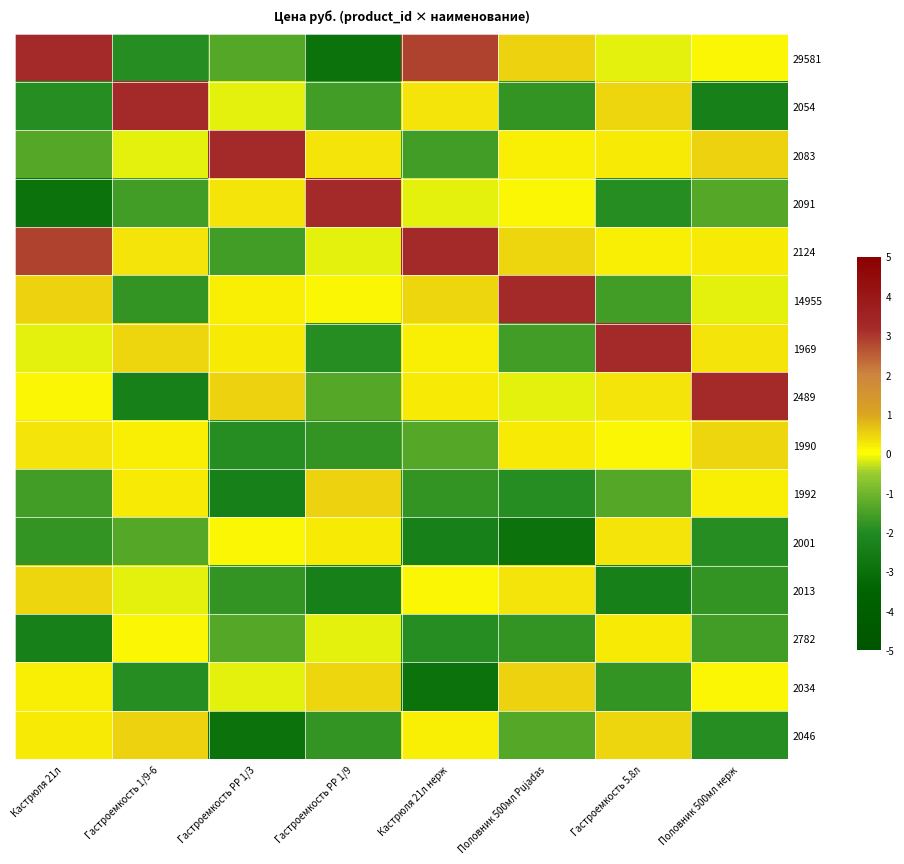

Reading left to right, list all the values displayed in this chart.

29581: Кастрюля 21л=3.2	Гастроемкость 1/9-6=-1.9	Гастроемкость PP 1/3=-1.4	Гастроемкость PP 1/9=-2.9	Кастрюля 21л нерж=2.9	Половник 500мл Pujadas=0.5	Гастроемкость 5.8л=-0.1	Половник 500мл нерж=0.1
2054: Кастрюля 21л=-1.9	Гастроемкость 1/9-6=3.2	Гастроемкость PP 1/3=-0.1	Гастроемкость PP 1/9=-1.6	Кастрюля 21л нерж=0.3	Половник 500мл Pujadas=-1.8	Гастроемкость 5.8л=0.4	Половник 500мл нерж=-2.4
2083: Кастрюля 21л=-1.4	Гастроемкость 1/9-6=-0.1	Гастроемкость PP 1/3=3.2	Гастроемкость PP 1/9=0.3	Кастрюля 21л нерж=-1.6	Половник 500мл Pujadas=0.2	Гастроемкость 5.8л=0.2	Половник 500мл нерж=0.5
2091: Кастрюля 21л=-2.9	Гастроемкость 1/9-6=-1.6	Гастроемкость PP 1/3=0.3	Гастроемкость PP 1/9=3.2	Кастрюля 21л нерж=-0.1	Половник 500мл Pujadas=0.1	Гастроемкость 5.8л=-1.9	Половник 500мл нерж=-1.4
2124: Кастрюля 21л=2.9	Гастроемкость 1/9-6=0.3	Гастроемкость PP 1/3=-1.6	Гастроемкость PP 1/9=-0.1	Кастрюля 21л нерж=3.2	Половник 500мл Pujadas=0.4	Гастроемкость 5.8л=0.2	Половник 500мл нерж=0.2
14955: Кастрюля 21л=0.5	Гастроемкость 1/9-6=-1.8	Гастроемкость PP 1/3=0.2	Гастроемкость PP 1/9=0.1	Кастрюля 21л нерж=0.4	Половник 500мл Pujadas=3.2	Гастроемкость 5.8л=-1.6	Половник 500мл нерж=-0.1
1969: Кастрюля 21л=-0.1	Гастроемкость 1/9-6=0.4	Гастроемкость PP 1/3=0.2	Гастроемкость PP 1/9=-1.9	Кастрюля 21л нерж=0.2	Половник 500мл Pujadas=-1.6	Гастроемкость 5.8л=3.2	Половник 500мл нерж=0.3
2489: Кастрюля 21л=0.1	Гастроемкость 1/9-6=-2.4	Гастроемкость PP 1/3=0.5	Гастроемкость PP 1/9=-1.4	Кастрюля 21л нерж=0.2	Половник 500мл Pujadas=-0.1	Гастроемкость 5.8л=0.3	Половник 500мл нерж=3.2
1990: Кастрюля 21л=0.3	Гастроемкость 1/9-6=0.2	Гастроемкость PP 1/3=-1.9	Гастроемкость PP 1/9=-1.8	Кастрюля 21л нерж=-1.4	Половник 500мл Pujadas=0.2	Гастроемкость 5.8л=0.1	Половник 500мл нерж=0.4
1992: Кастрюля 21л=-1.6	Гастроемкость 1/9-6=0.2	Гастроемкость PP 1/3=-2.4	Гастроемкость PP 1/9=0.5	Кастрюля 21л нерж=-1.8	Половник 500мл Pujadas=-1.9	Гастроемкость 5.8л=-1.4	Половник 500мл нерж=0.2
2001: Кастрюля 21л=-1.8	Гастроемкость 1/9-6=-1.4	Гастроемкость PP 1/3=0.1	Гастроемкость PP 1/9=0.2	Кастрюля 21л нерж=-2.4	Половник 500мл Pujadas=-2.9	Гастроемкость 5.8л=0.3	Половник 500мл нерж=-1.9
2013: Кастрюля 21л=0.4	Гастроемкость 1/9-6=-0.1	Гастроемкость PP 1/3=-1.8	Гастроемкость PP 1/9=-2.4	Кастрюля 21л нерж=0.1	Половник 500мл Pujadas=0.3	Гастроемкость 5.8л=-2.4	Половник 500мл нерж=-1.8
2782: Кастрюля 21л=-2.4	Гастроемкость 1/9-6=0.1	Гастроемкость PP 1/3=-1.4	Гастроемкость PP 1/9=-0.1	Кастрюля 21л нерж=-1.9	Половник 500мл Pujadas=-1.8	Гастроемкость 5.8л=0.2	Половник 500мл нерж=-1.6
2034: Кастрюля 21л=0.2	Гастроемкость 1/9-6=-1.9	Гастроемкость PP 1/3=-0.1	Гастроемкость PP 1/9=0.4	Кастрюля 21л нерж=-2.9	Половник 500мл Pujadas=0.5	Гастроемкость 5.8л=-1.8	Половник 500мл нерж=0.1
2046: Кастрюля 21л=0.2	Гастроемкость 1/9-6=0.5	Гастроемкость PP 1/3=-2.9	Гастроемкость PP 1/9=-1.8	Кастрюля 21л нерж=0.2	Половник 500мл Pujadas=-1.4	Гастроемкость 5.8л=0.4	Половник 500мл нерж=-1.9